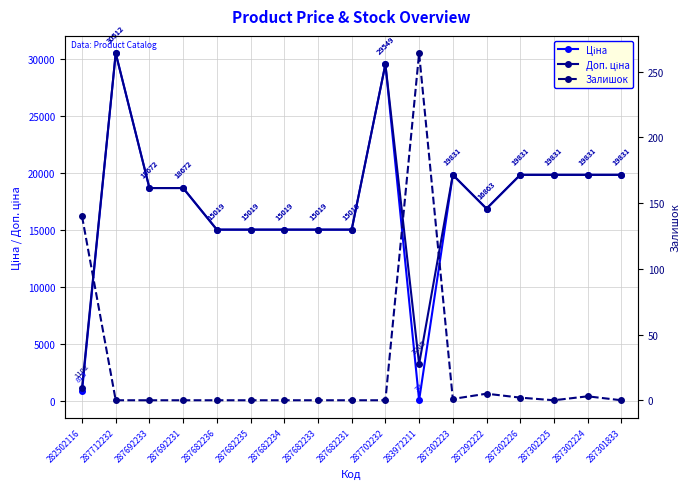

What is the difference between the second highest and minimum values in the Доп. ціна series?

28447.2